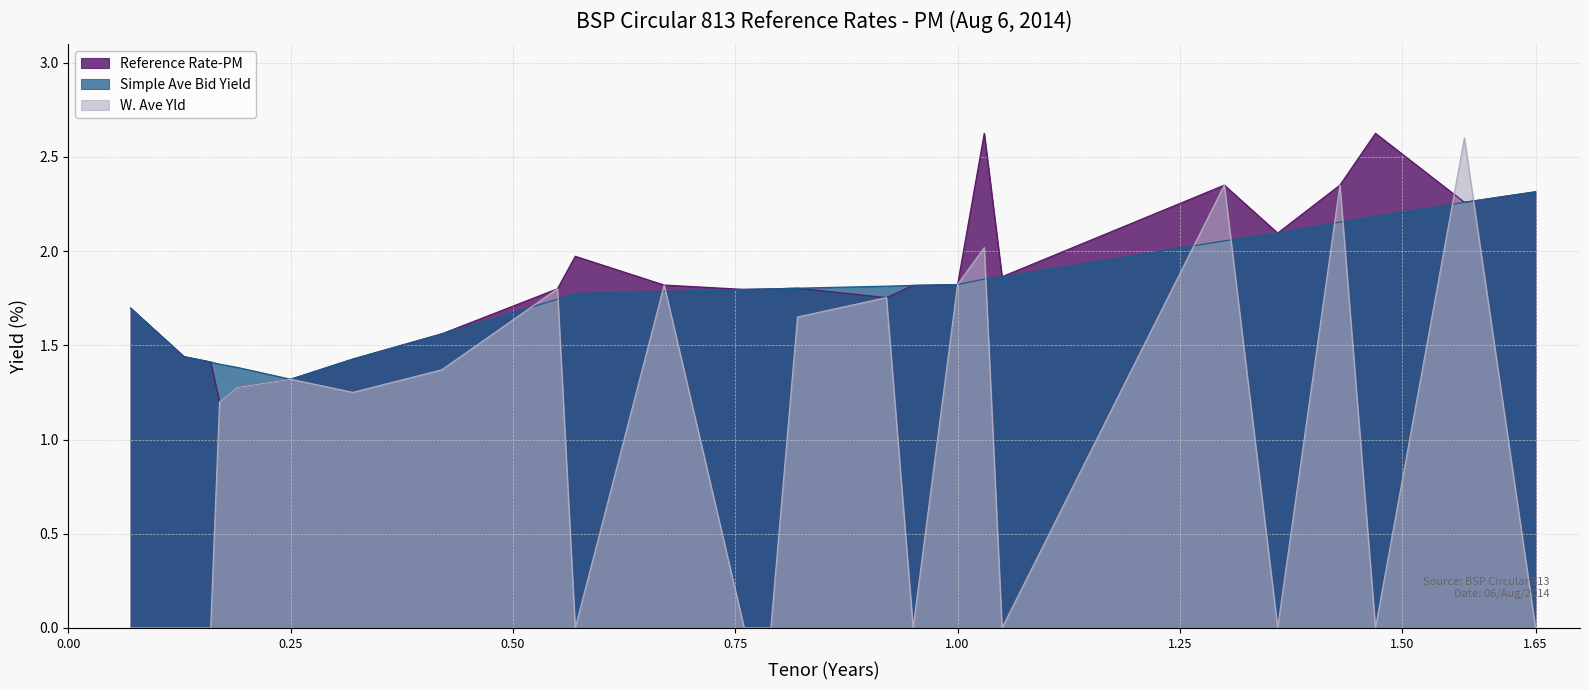

What is the total value across all series at 1.00?

5.5